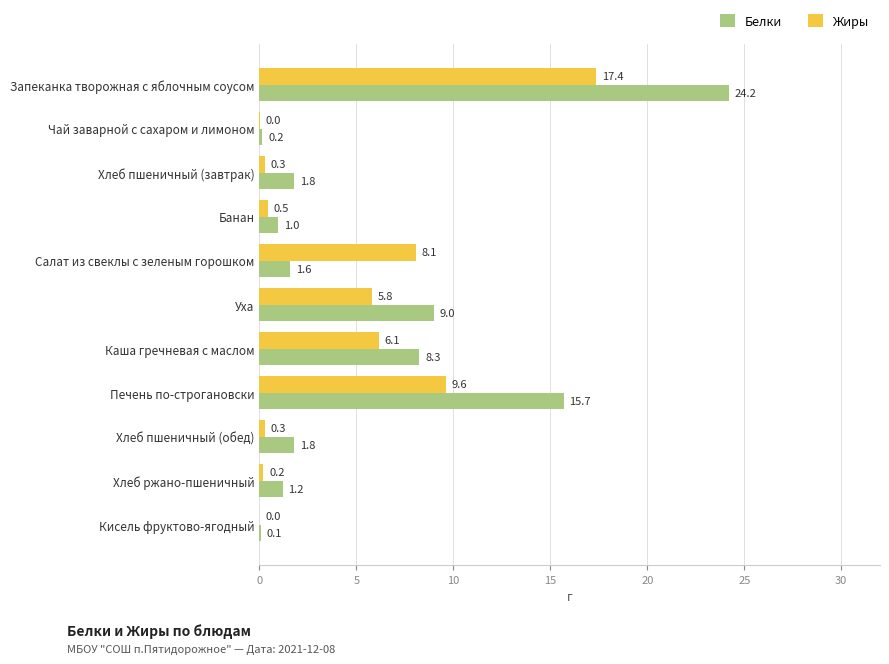

What is the sum of the Белки values at Хлеб ржано-пшеничный and Банан?

2.2